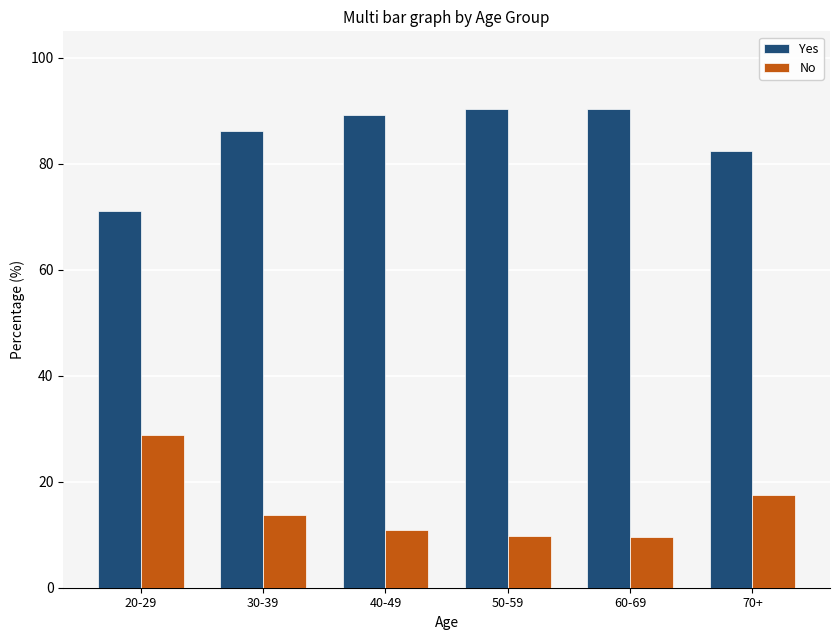

What is the maximum value for No?

28.9